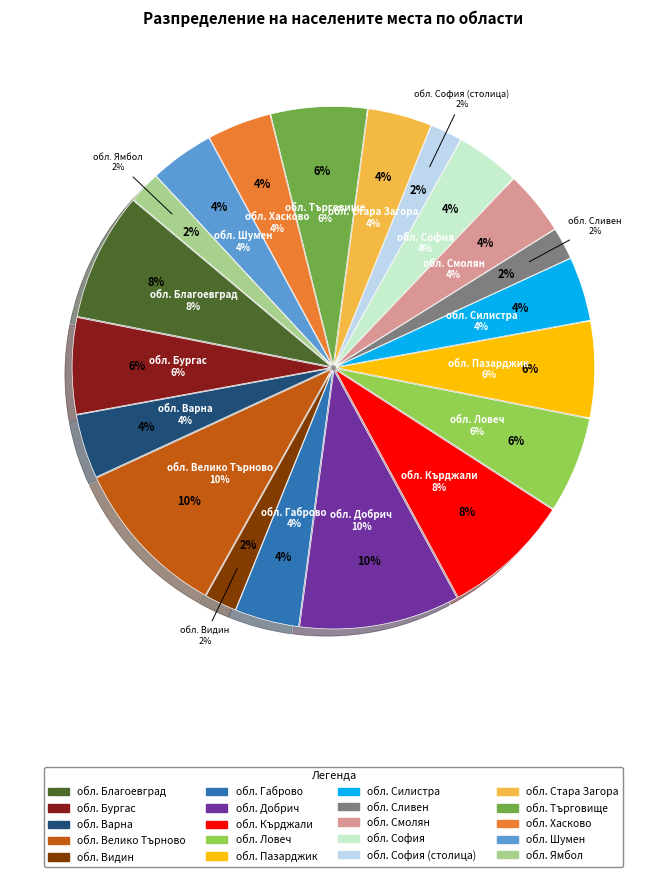

What is the largest slice in the pie chart?

обл. Велико Търново